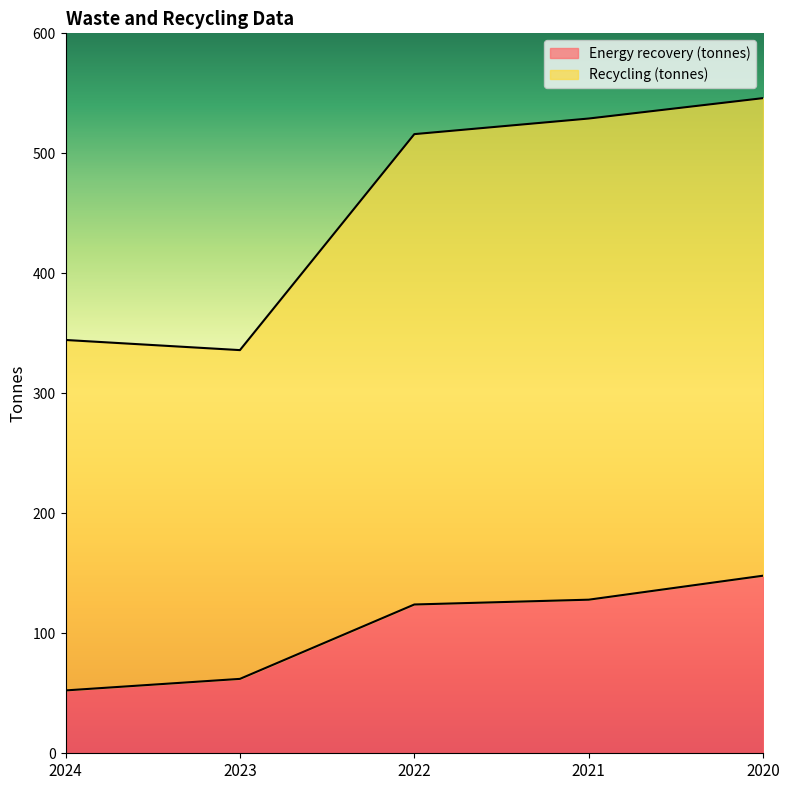

The Energy recovery (tonnes) series shows 124.0 at 2022. True or false?

True